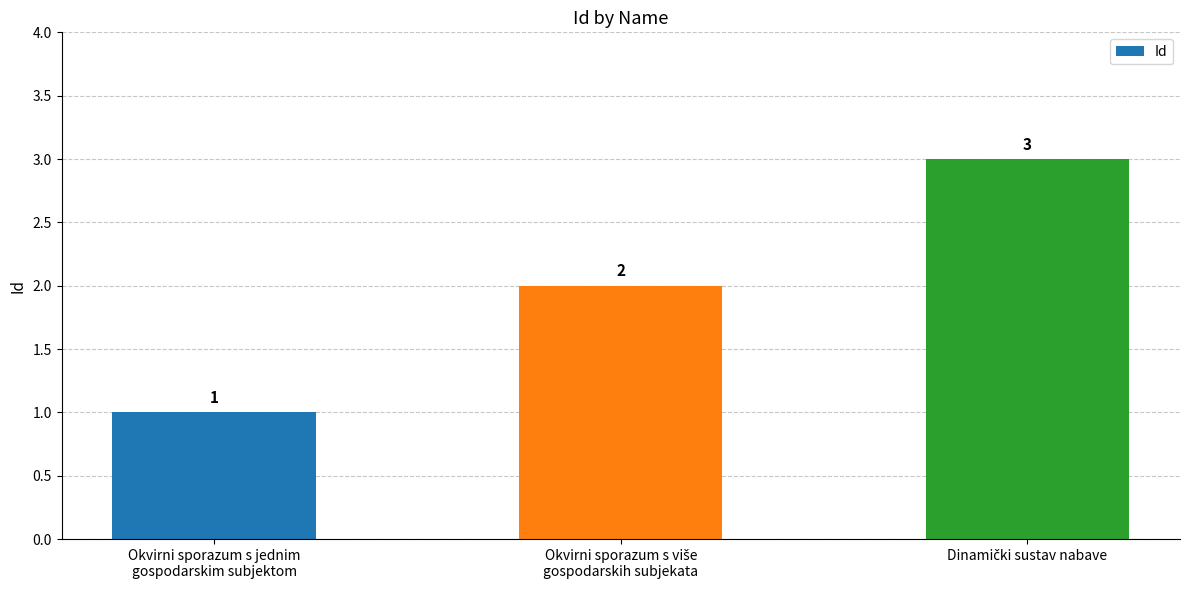

What is the sum of all values?

6